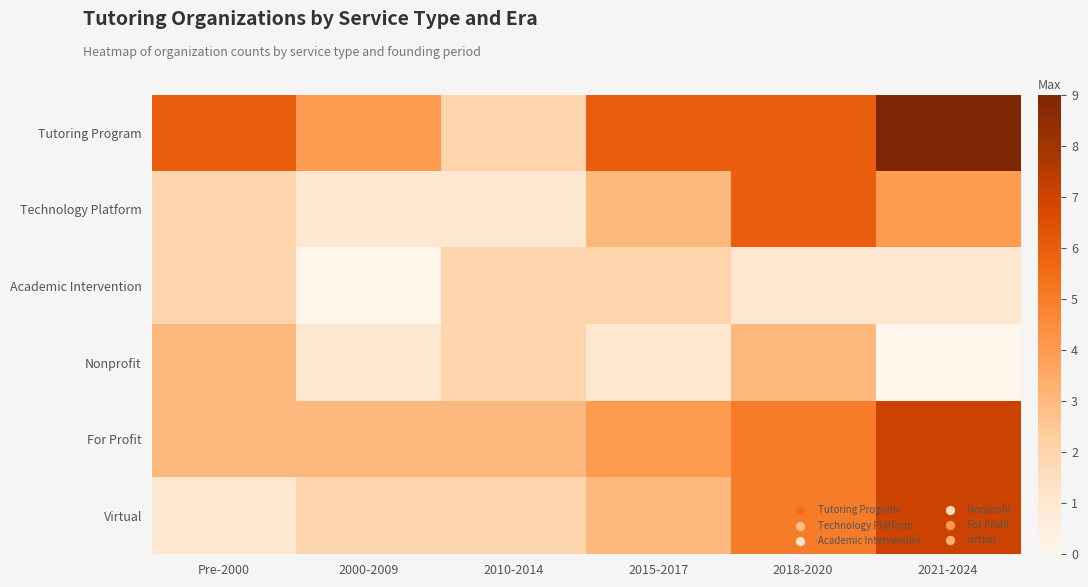

Reading left to right, extract all data points from this chart.

Tutoring Program: Pre-2000=6	2000-2009=4	2010-2014=2	2015-2017=6	2018-2020=6	2021-2024=9
Technology Platform: Pre-2000=2	2000-2009=1	2010-2014=1	2015-2017=3	2018-2020=6	2021-2024=4
Academic Intervention: Pre-2000=2	2000-2009=0	2010-2014=2	2015-2017=2	2018-2020=1	2021-2024=1
Nonprofit: Pre-2000=3	2000-2009=1	2010-2014=2	2015-2017=1	2018-2020=3	2021-2024=0
For Profit: Pre-2000=3	2000-2009=3	2010-2014=3	2015-2017=4	2018-2020=5	2021-2024=7
Virtual: Pre-2000=1	2000-2009=2	2010-2014=2	2015-2017=3	2018-2020=5	2021-2024=7